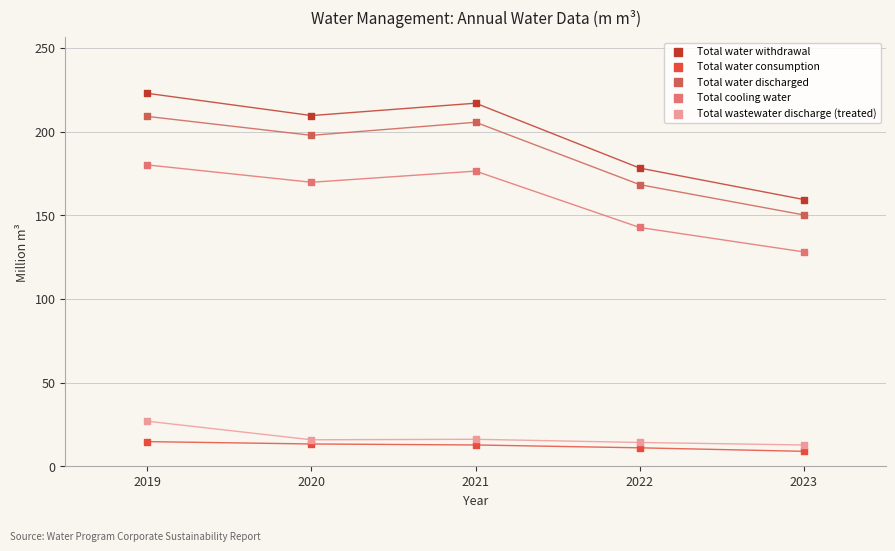

In the Total water withdrawal series, what Y value is closest to 191?

178.2